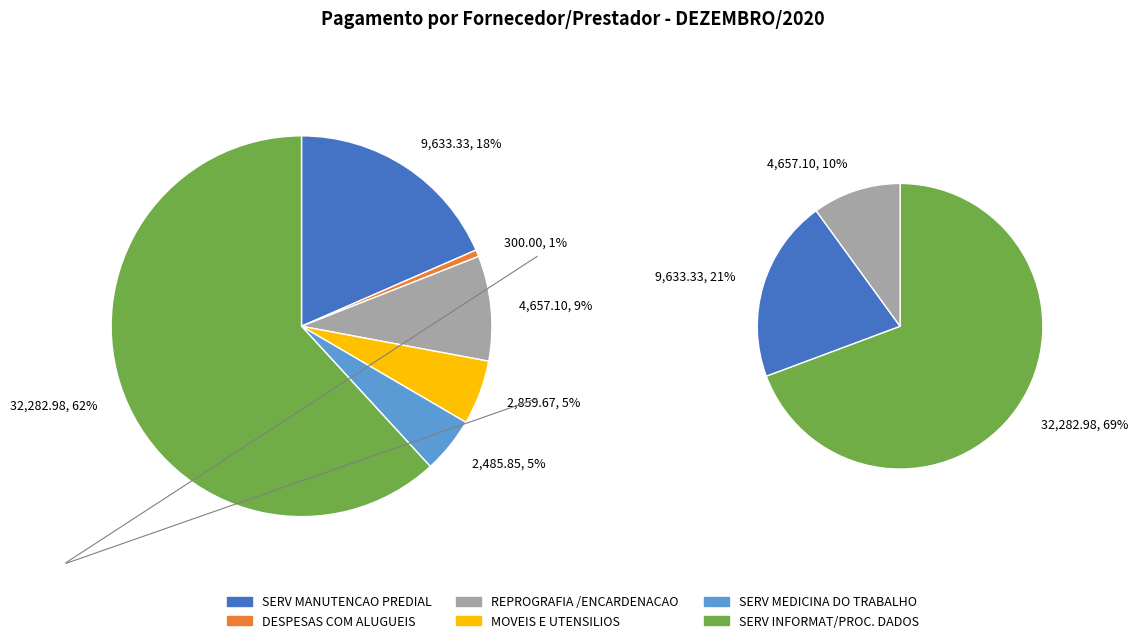

Which slice is the largest?

SERV INFORMAT/PROC. DADOS